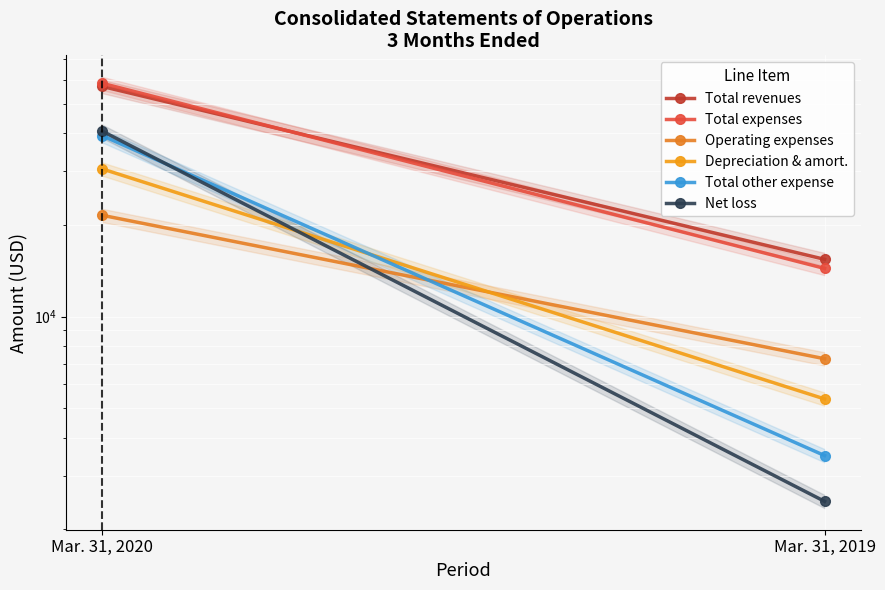

What is the total value across all series at Mar. 31, 2020?

247419